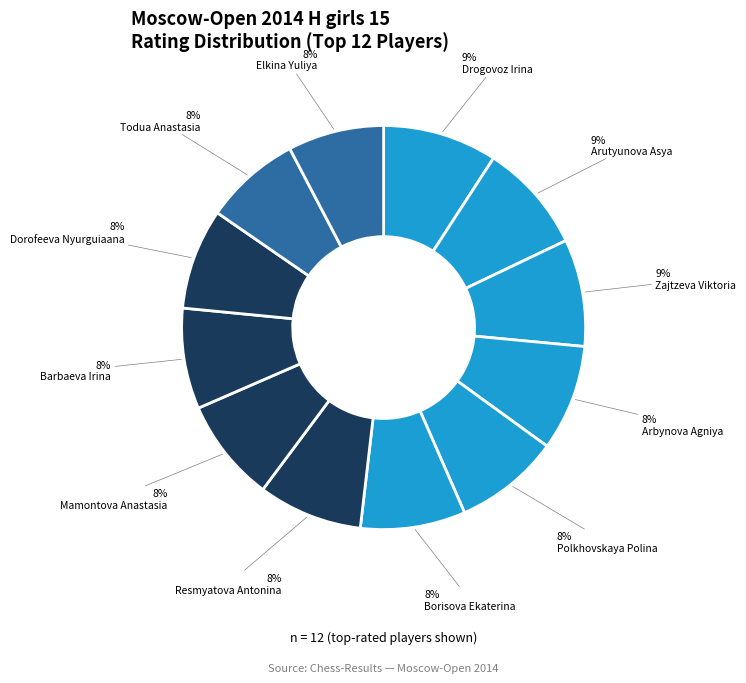

Count the number of slices in the pie.

12